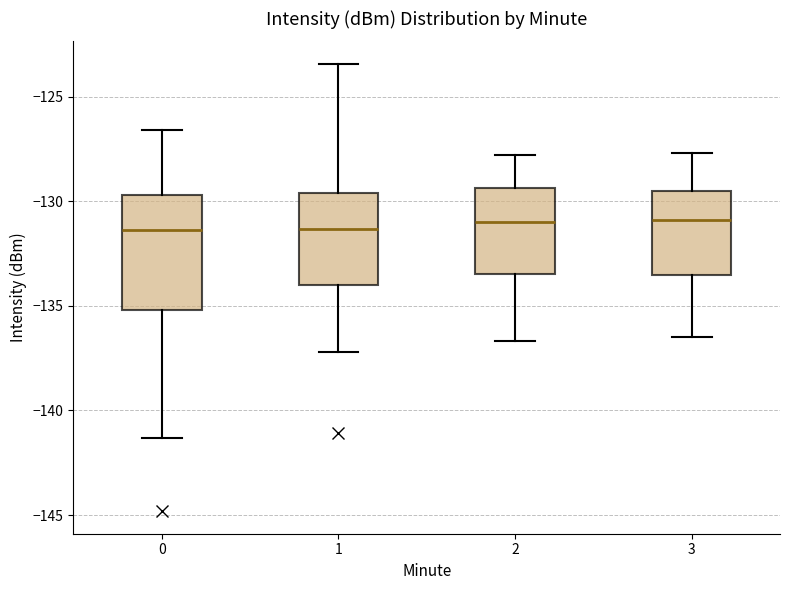

Where does the median line of the box at x = 0 sit on the y-axis? The values are not printed on the chart, so give them approximately, as read against the axis.

-131.5